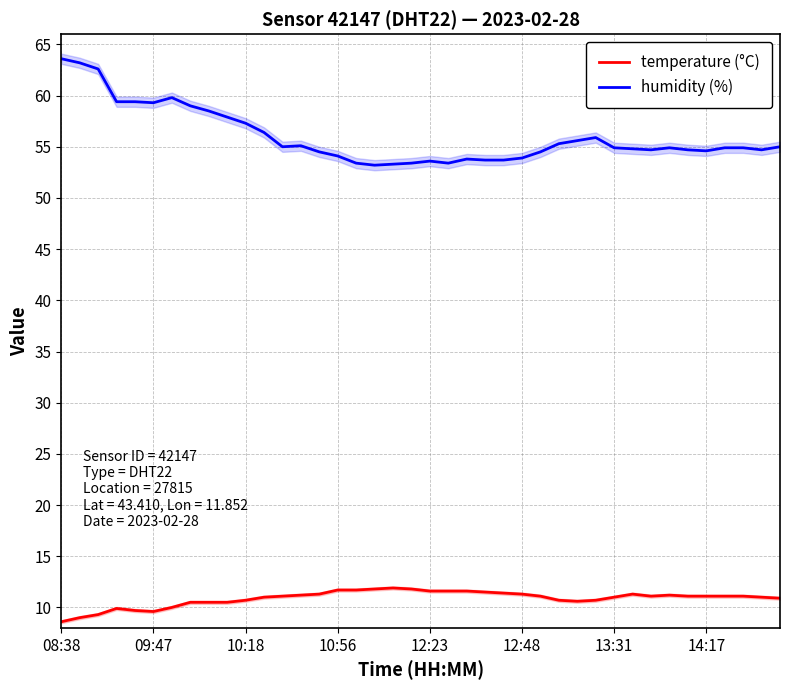

How many values in the temperature (°C) series are below 11?

15